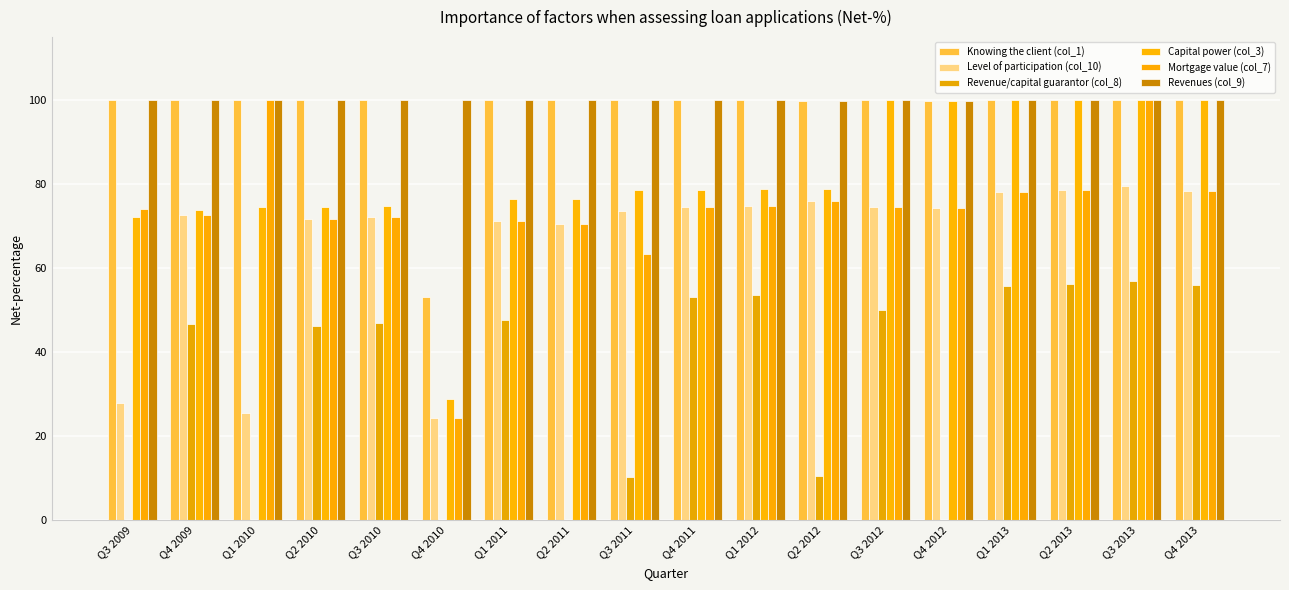

What are all the series names shown in the legend?

Knowing the client (col_1), Level of participation (col_10), Revenue/capital guarantor (col_8), Capital power (col_3), Mortgage value (col_7), Revenues (col_9)